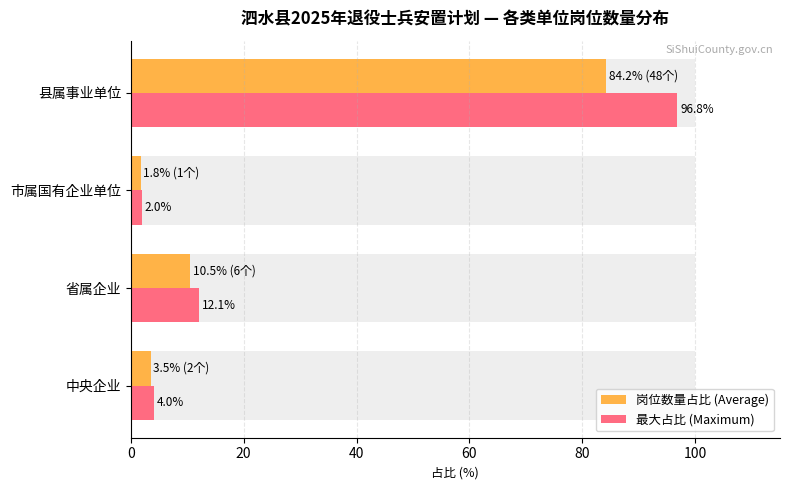

The 最大占比 (Maximum) series shows 21.1 at 省属企业. True or false?

False